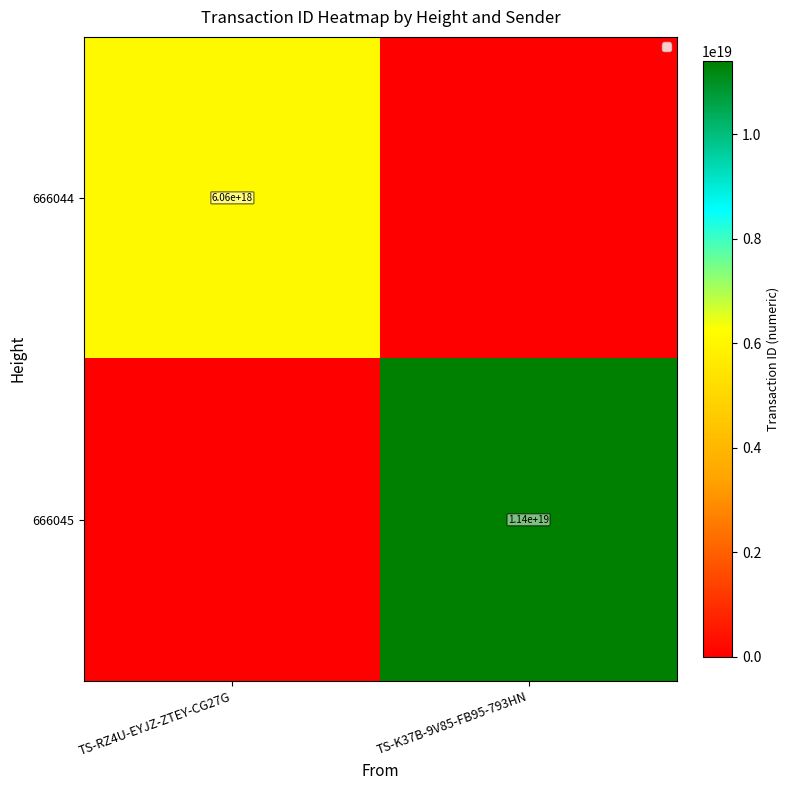

Is it true that 666044 equals 6060000000000000000 at TS-RZ4U-EYJZ-ZTEY-CG27G?

True